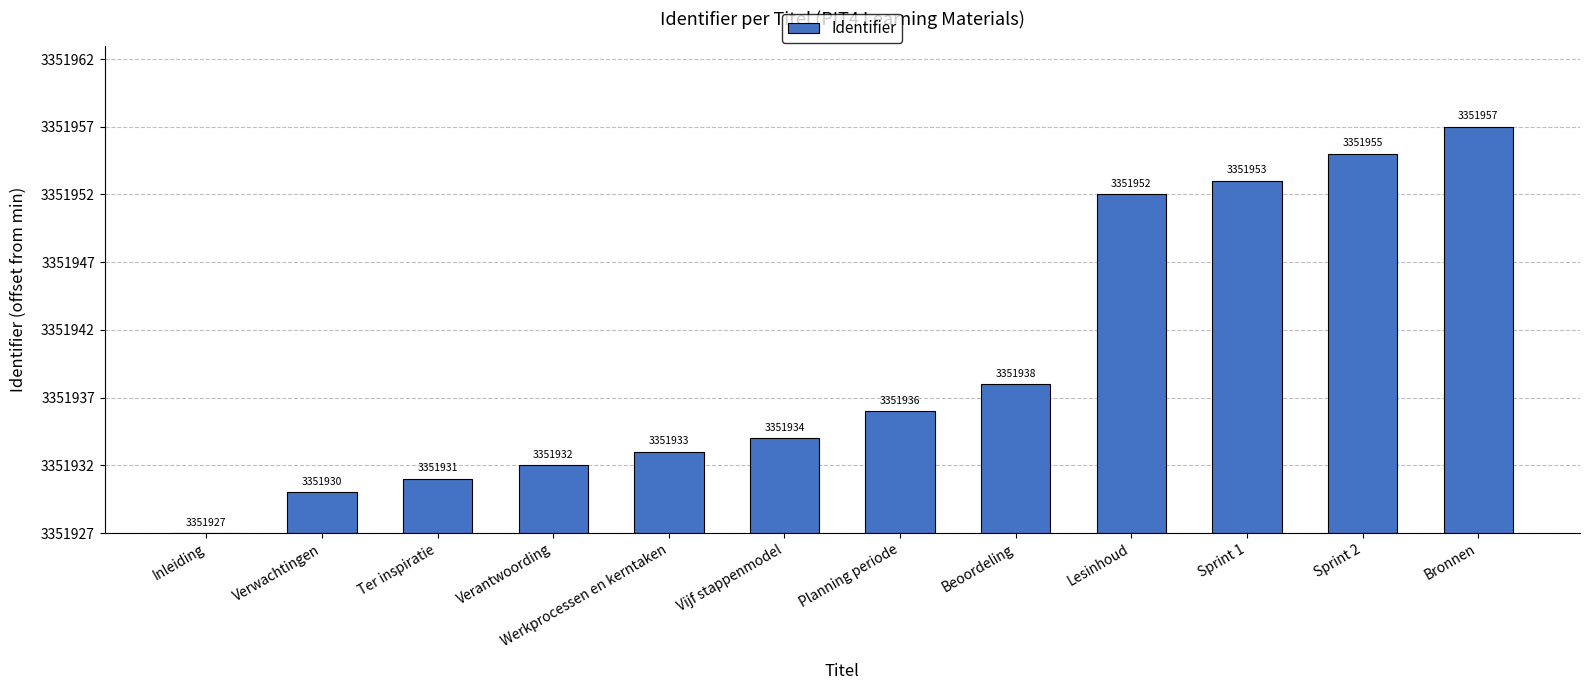

What is the difference between the second highest and second lowest values?

25